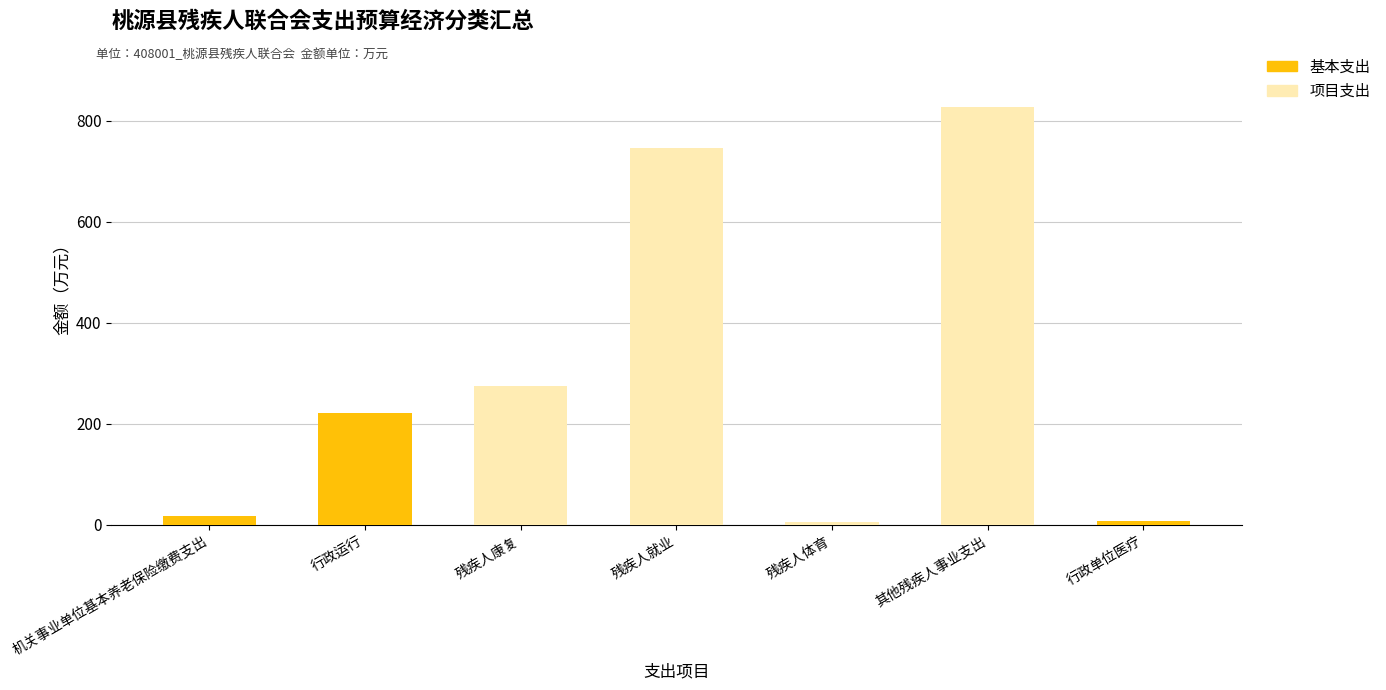

What is the total value across all series at 机关事业单位基本养老保险缴费支出?

17.0